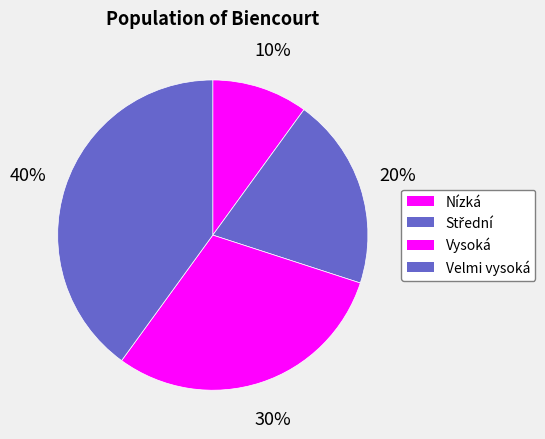

Count the number of slices in the pie.

4